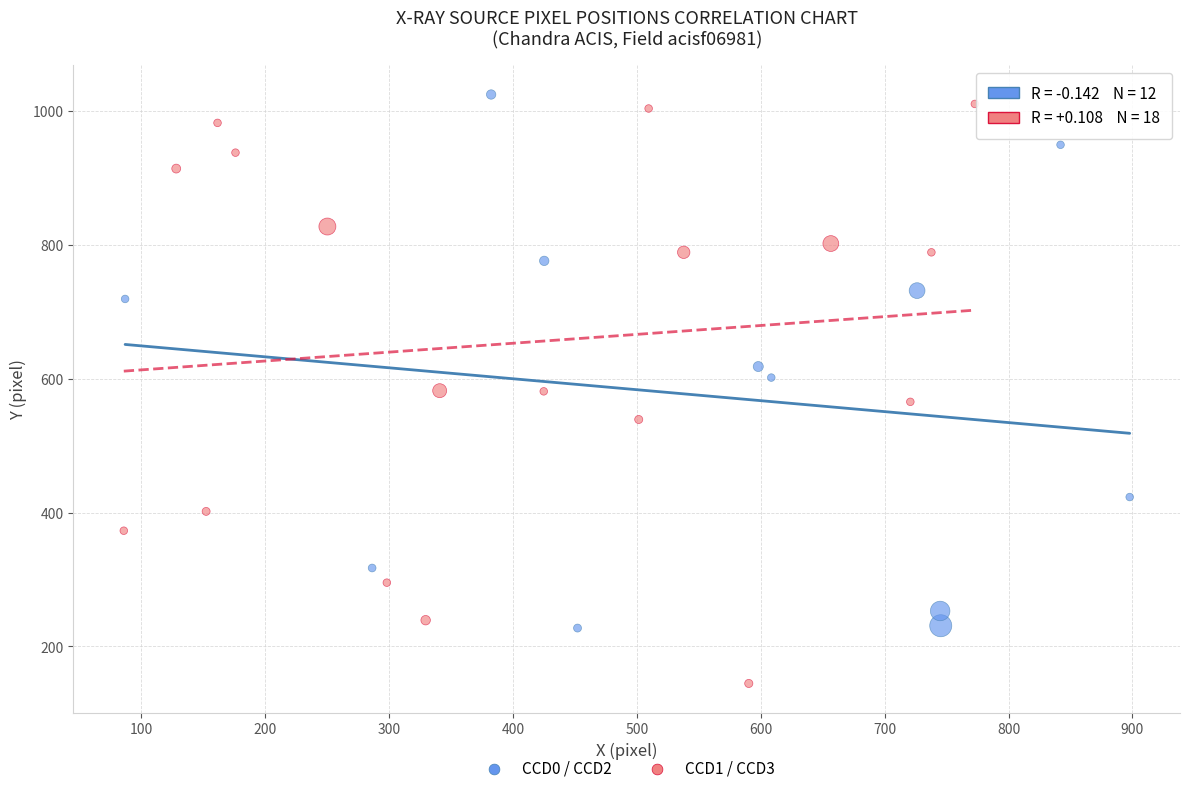

Which series reaches the minimum Y coordinate?

CCD1 / CCD3